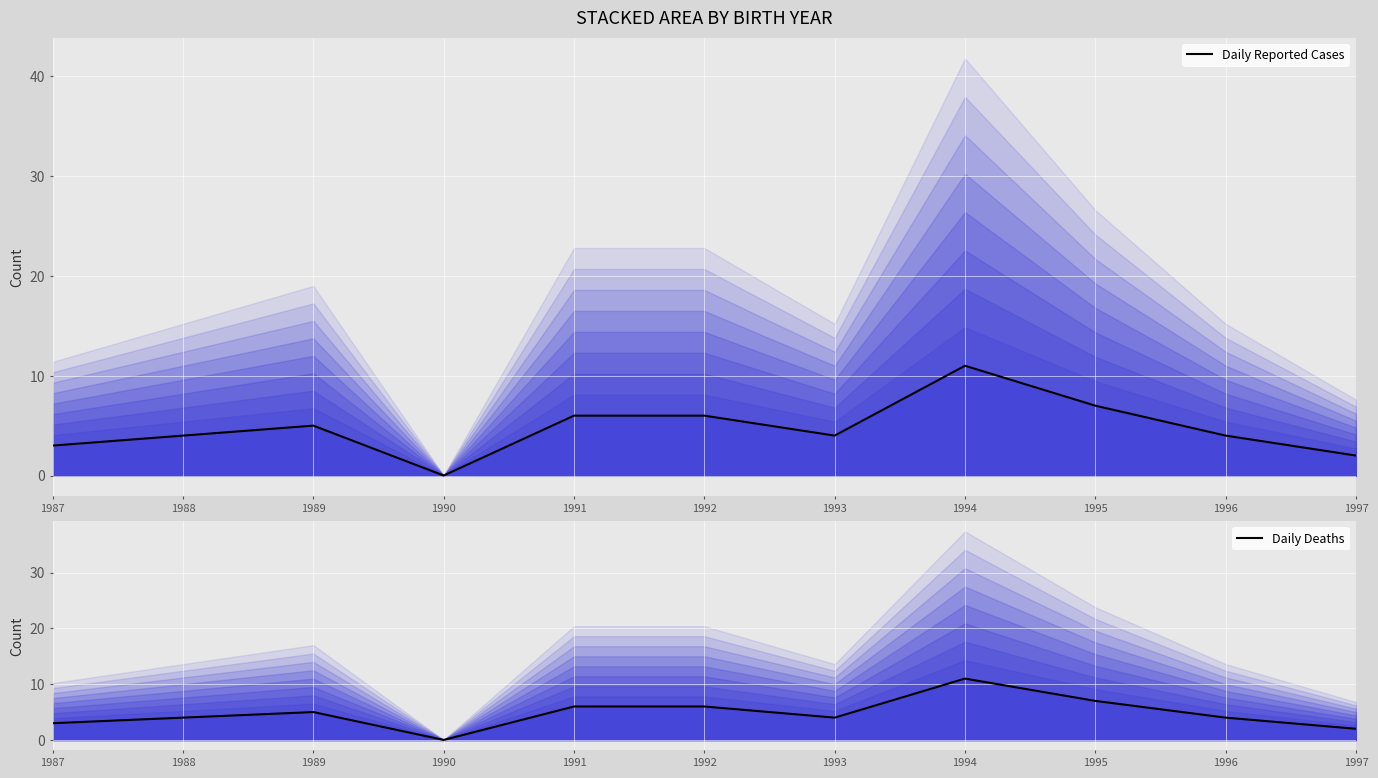

What value does the Daily Deaths series have at 1989, to the nearest 5?

5